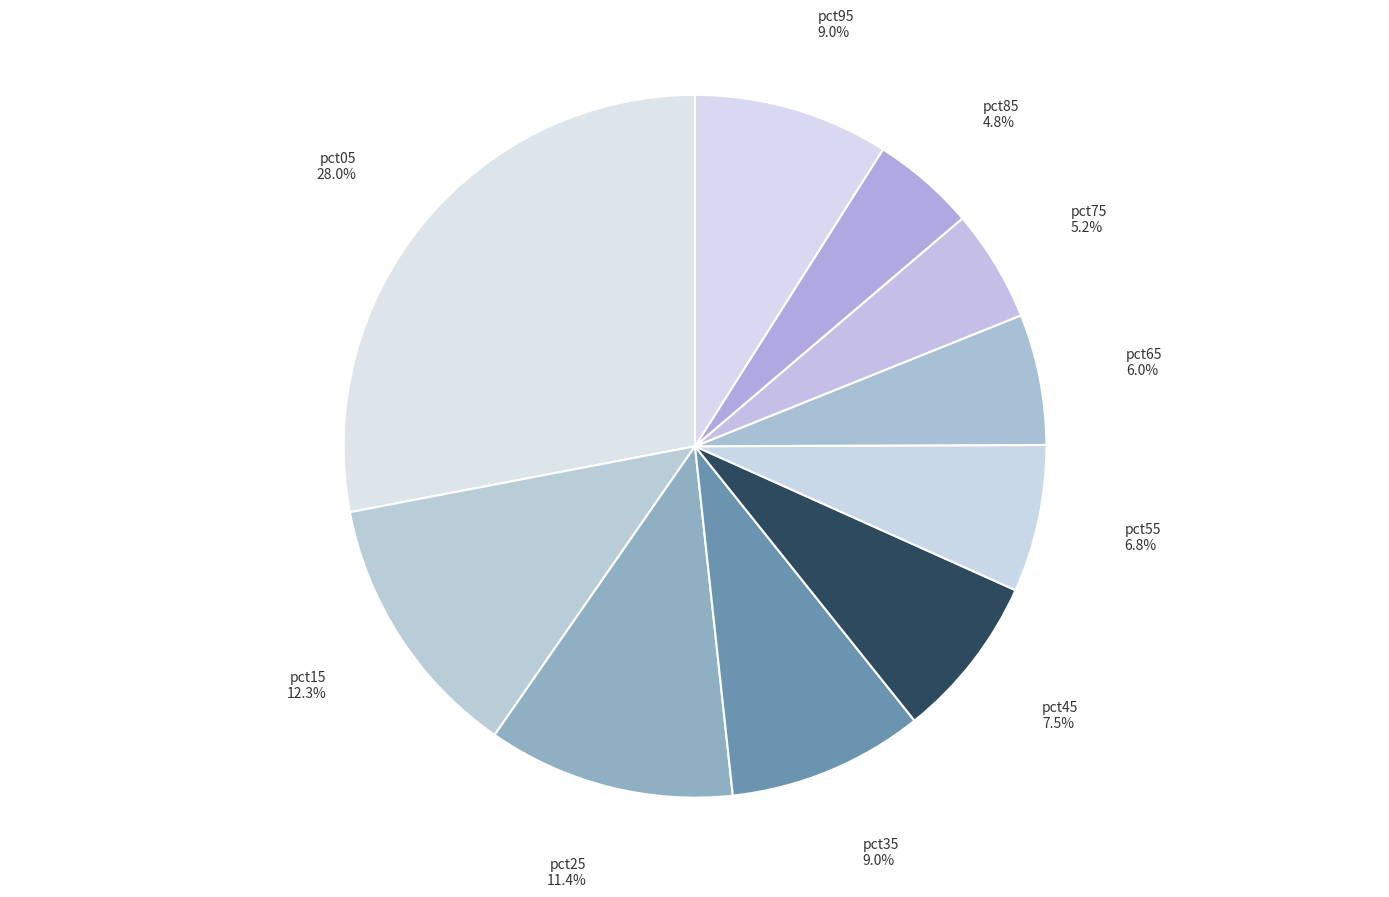

Is there any slice that represents more than half of the pie?

No